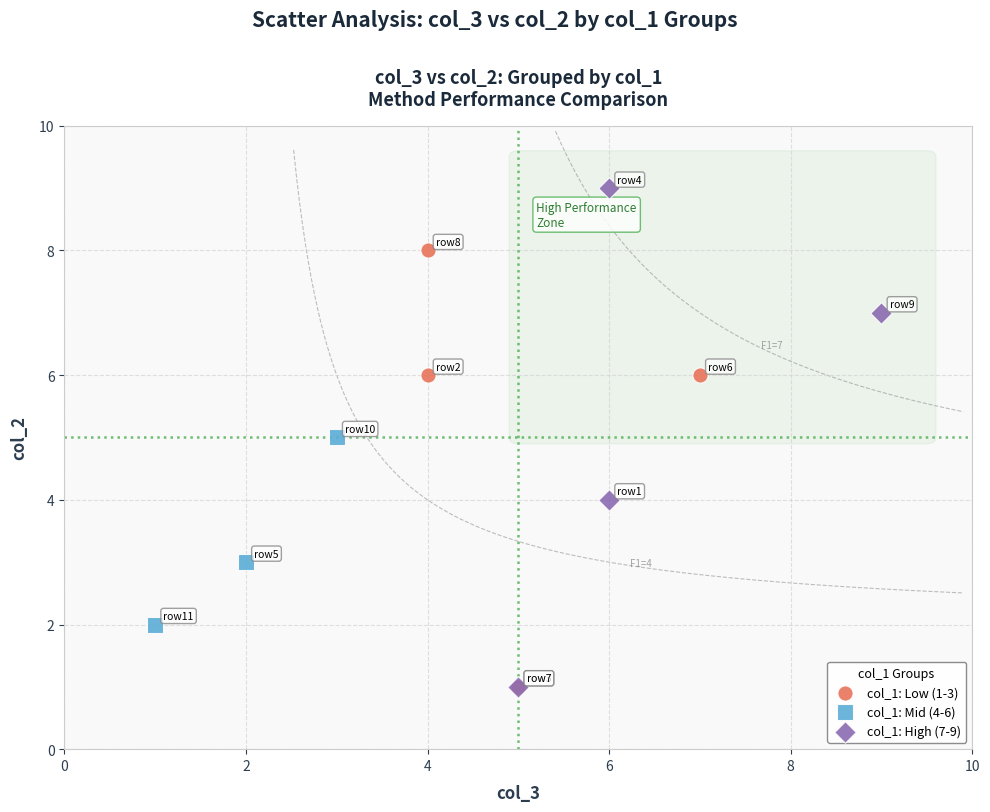

Which series has the largest Y range (max minus min)?

col_1: High (7-9)